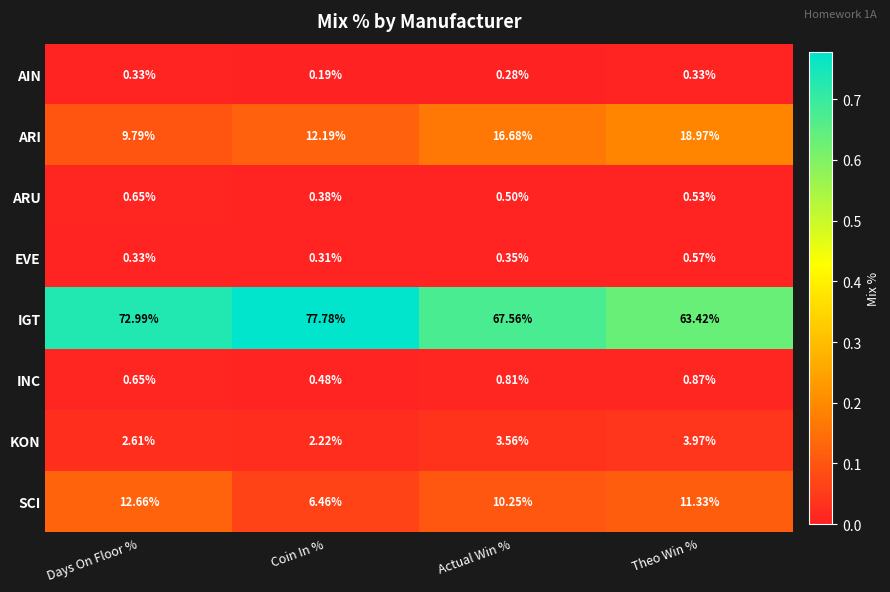

At which label does EVE reach its minimum?

Coin In %